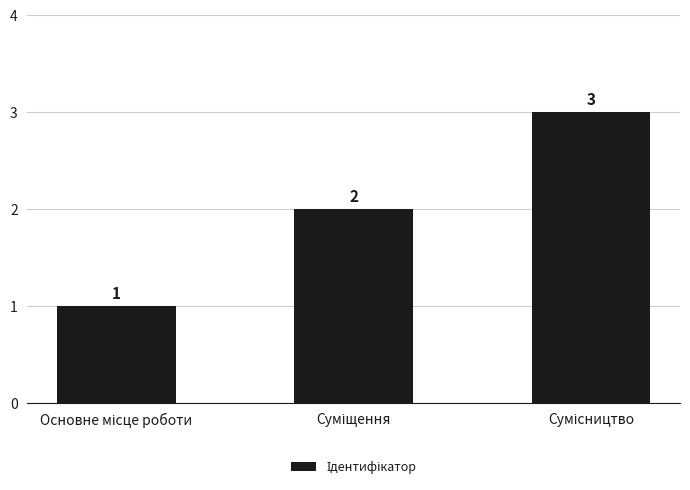

What is the greatest value displayed?

3